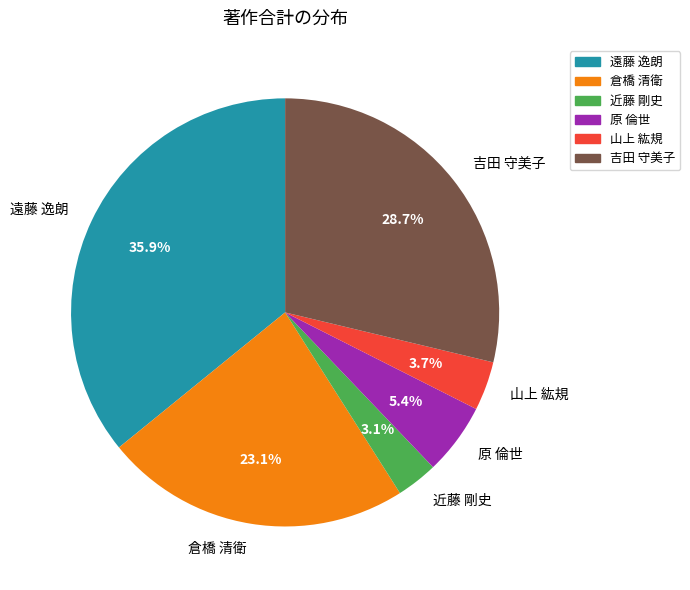

To the nearest percent, what portion does 遠藤 逸朗 represent?

36%